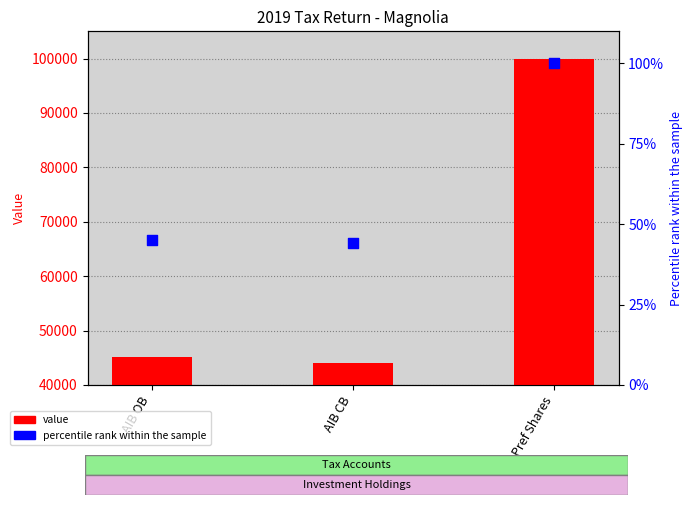

Is the value of percentile rank at Pref Shares greater than the value of value at Pref Shares?

No